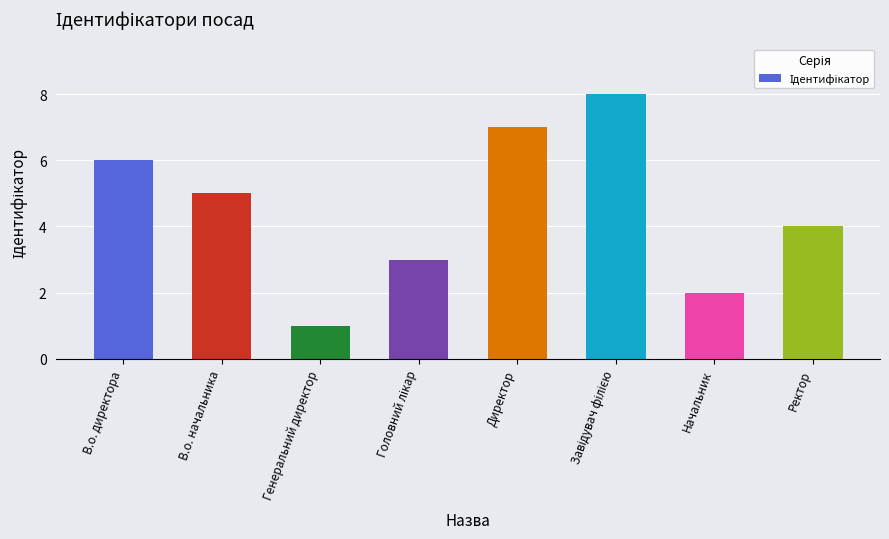

Read the value at Ректор.

4